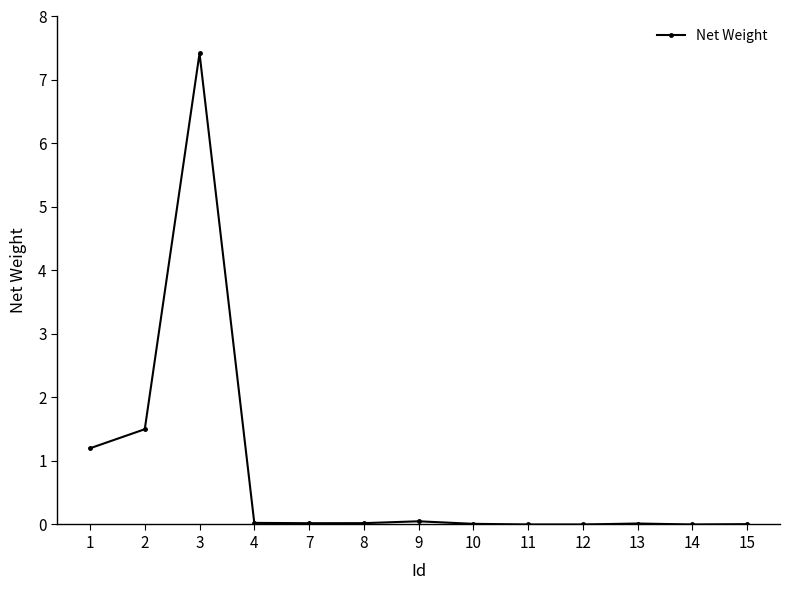

True or false: the data has more than 1 interior local peaks.

True